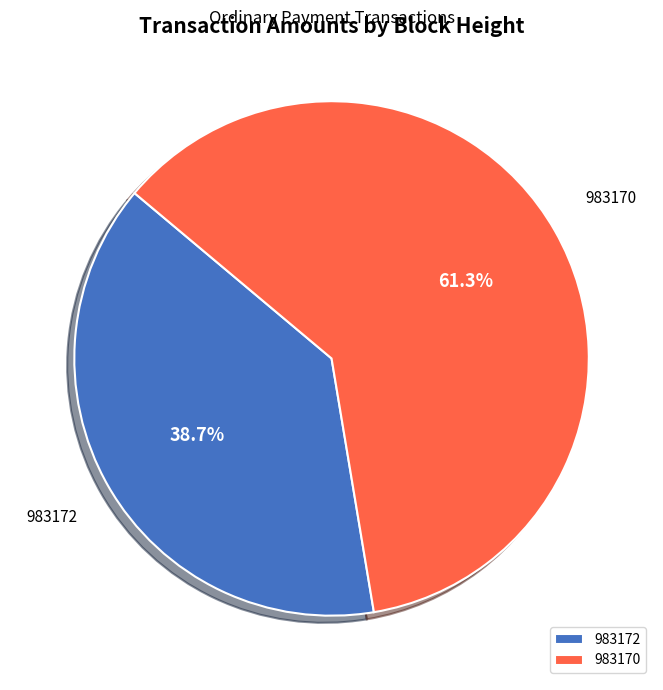

Combined, do 983172 and 983170 account for over 50%?

Yes